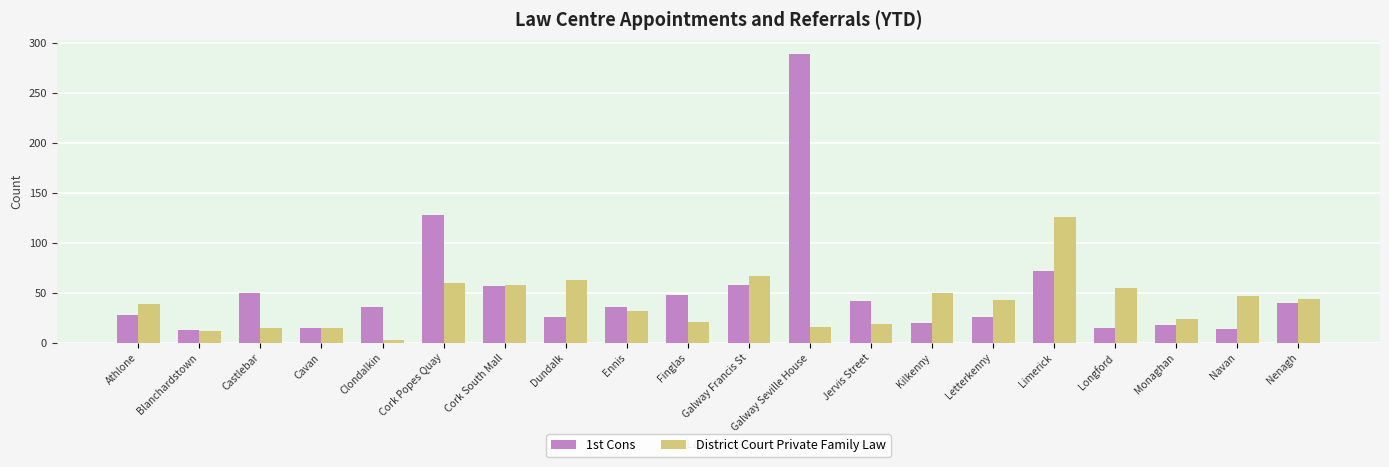

What are all the series names shown in the legend?

1st Cons, District Court Private Family Law